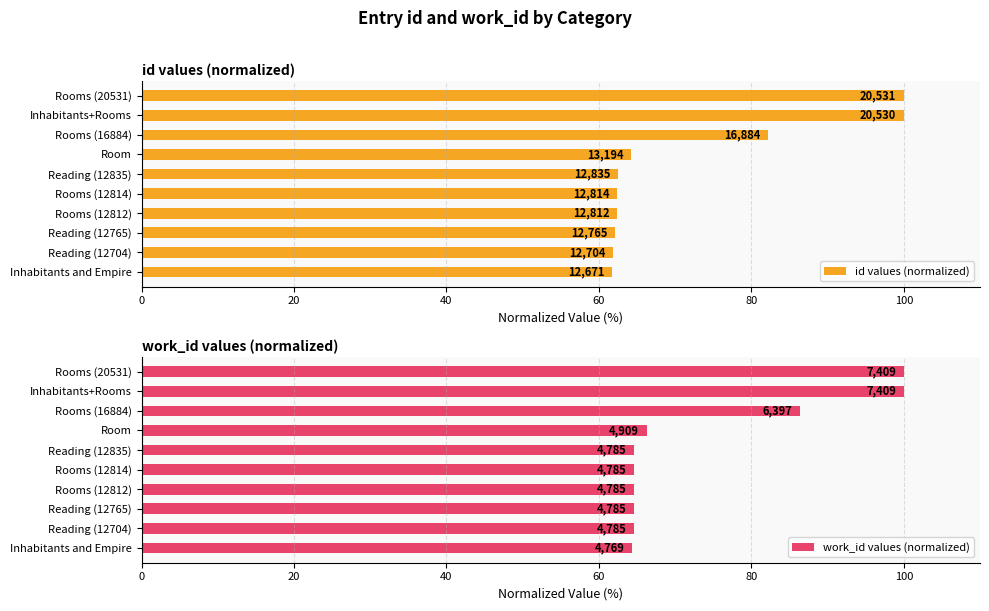

Reading right to left, transcribe all the data shown in this chart.

id values (normalized): 100.0	100.0	82.2	64.3	62.5	62.4	62.4	62.2	61.9	61.7
work_id values (normalized): 100.0	100.0	86.3	66.3	64.6	64.6	64.6	64.6	64.6	64.4